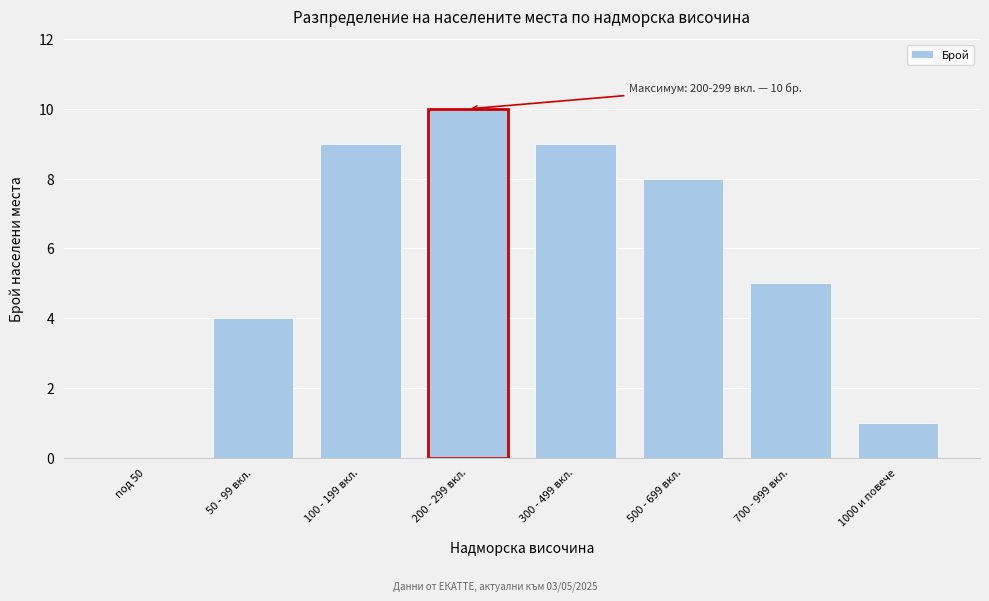

Reading left to right, list all the values displayed in this chart.

под 50=0	50 - 99 вкл.=4	100 - 199 вкл.=9	200 - 299 вкл.=10	300 - 499 вкл.=9	500 - 699 вкл.=8	700 - 999 вкл.=5	1000 и повече=1